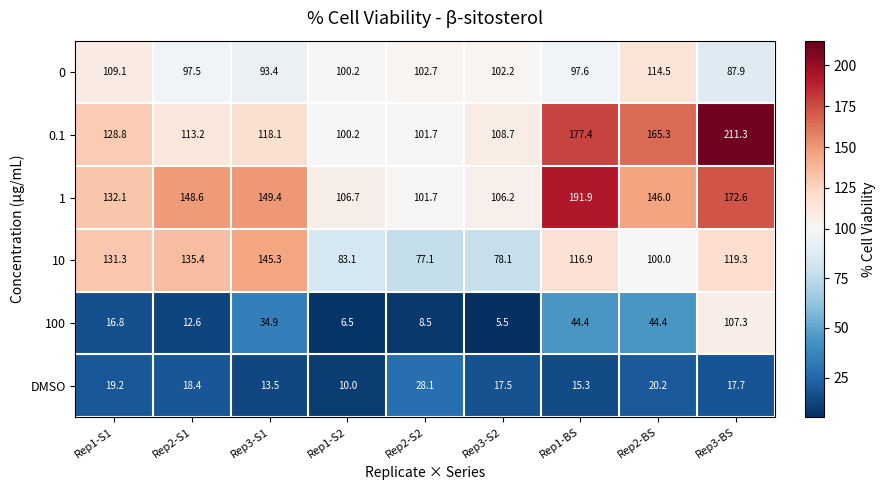

True or false: DMSO has a value of 20.2 at Rep2-BS.

True